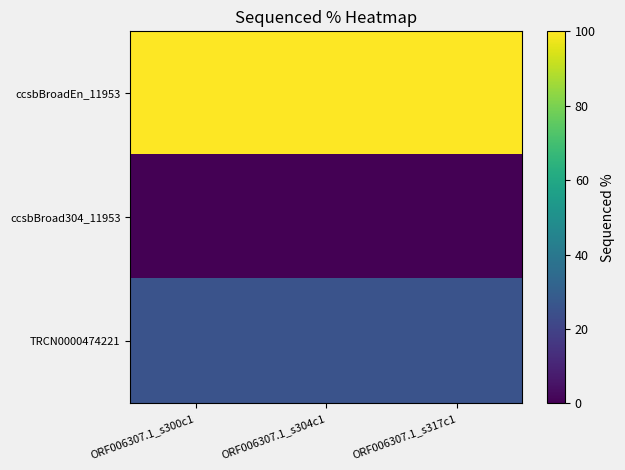

Reading left to right, what are all the values shown in this chart?

ccsbBroadEn_11953: ORF006307.1_s300c1=100.0	ORF006307.1_s304c1=100.0	ORF006307.1_s317c1=100.0
ccsbBroad304_11953: ORF006307.1_s300c1=0.0	ORF006307.1_s304c1=0.0	ORF006307.1_s317c1=0.0
TRCN0000474221: ORF006307.1_s300c1=25.4	ORF006307.1_s304c1=25.4	ORF006307.1_s317c1=25.4